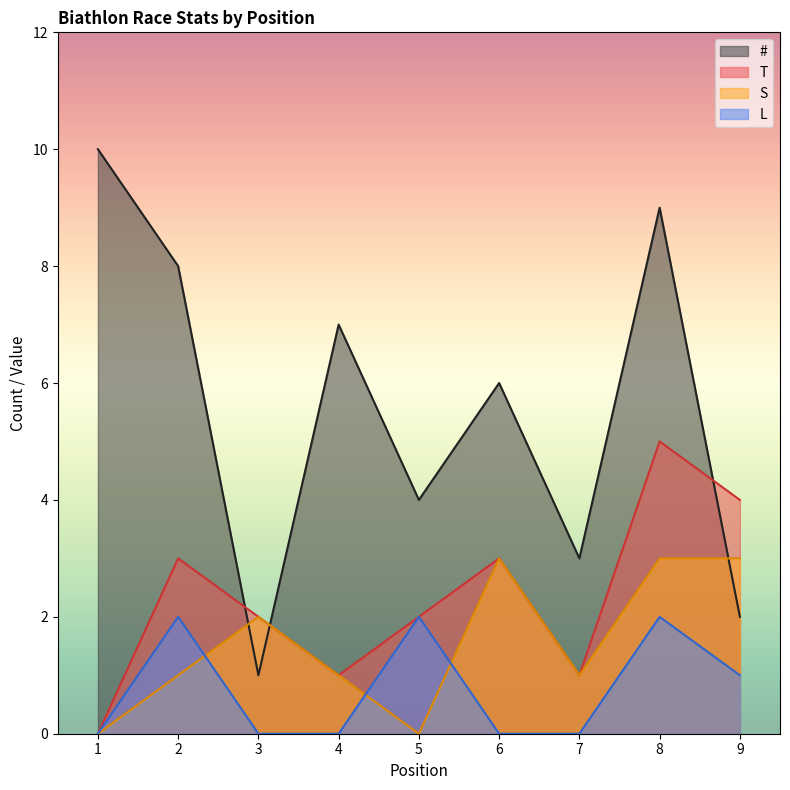

Which series has the largest total across all categories?

#